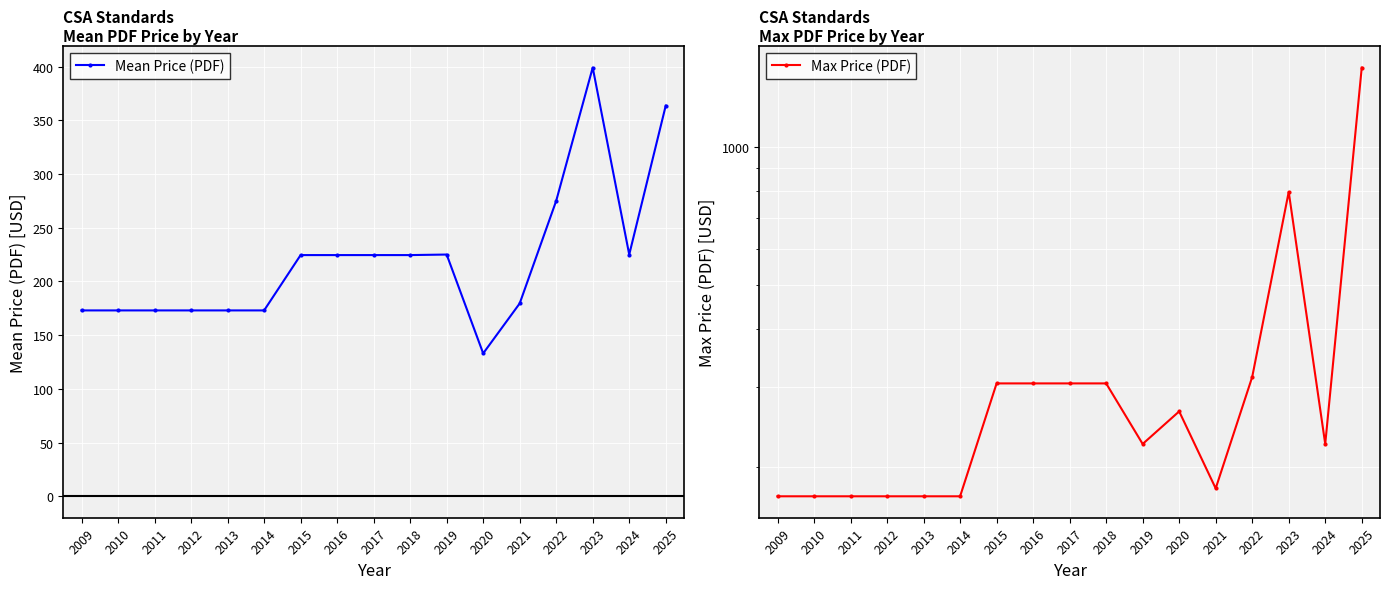

What is the difference between the maximum and minimum values in the Mean Price (PDF) series?

266.0